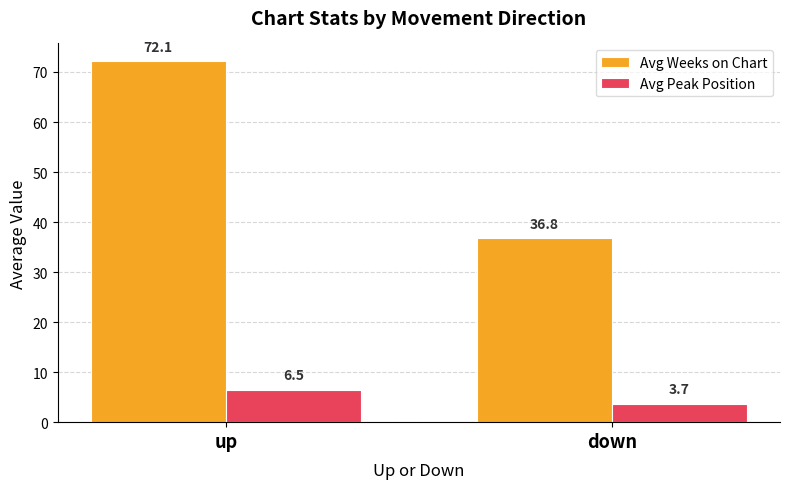

What is the difference between the highest and lowest values at up?

65.6